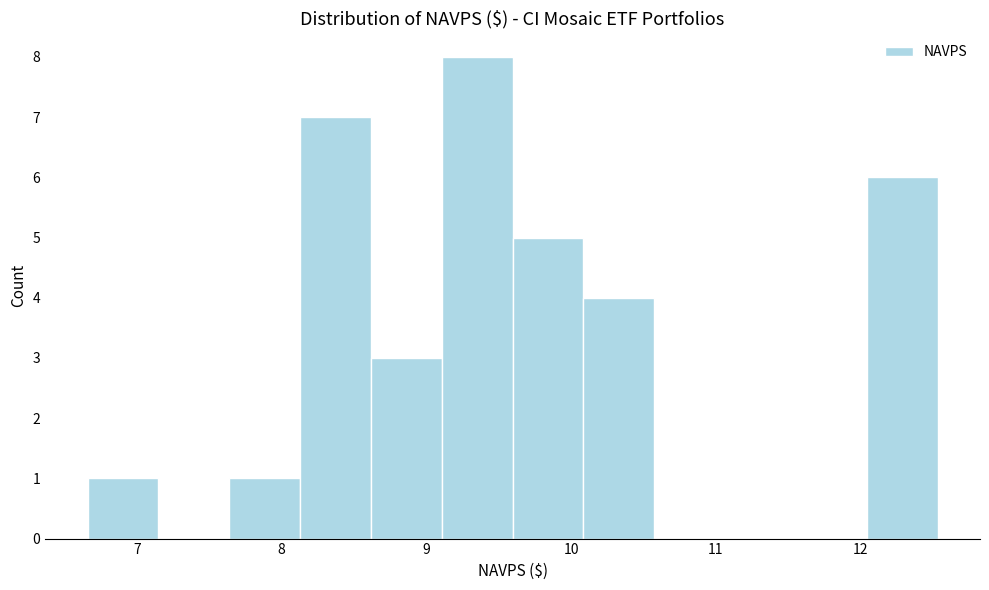

Reading left to right, list every bar in this chart as the range it spans on the x-axis followed by its height. Neither the bar edges nor the heights are printed on the chart, so give them approximately, as read against the axes.

6.7 to 7.1: 1
7.1 to 7.6: 0
7.6 to 8.1: 1
8.1 to 8.6: 7
8.6 to 9.1: 3
9.1 to 9.6: 8
9.6 to 10.1: 5
10.1 to 10.6: 4
10.6 to 11.1: 0
11.1 to 11.6: 0
11.6 to 12.0: 0
12.0 to 12.5: 6